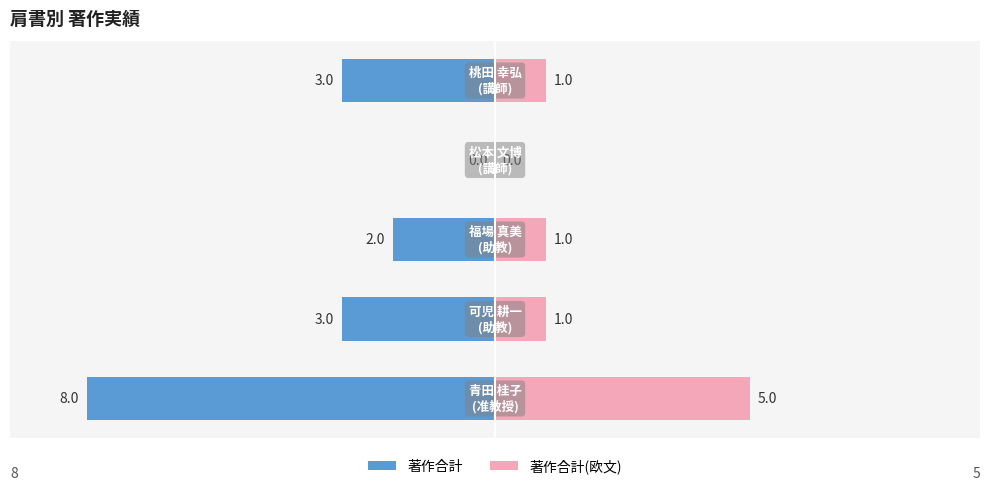

How many categories are shown in the chart?

5